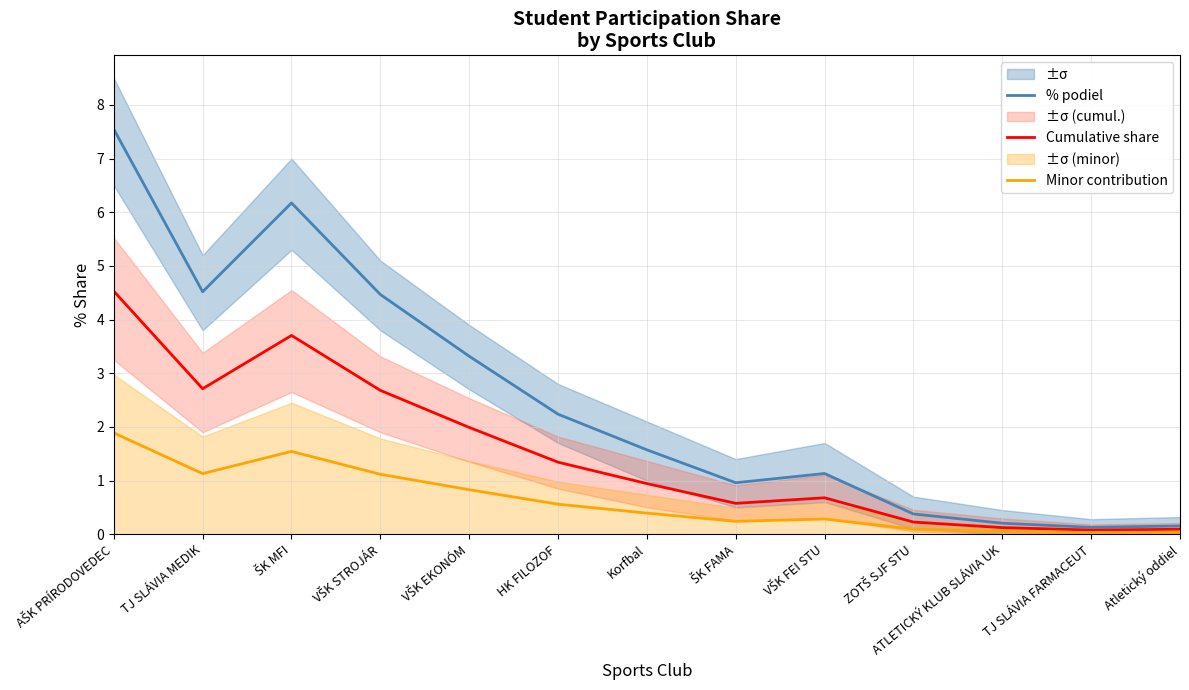

Reading left to right, extract all data points from this chart.

% podiel: 7.5	4.5	6.2	4.5	3.3	2.2	1.6	1.0	1.1	0.4	0.2	0.1	0.2
Cumulative share: 4.5	2.7	3.7	2.7	2.0	1.3	0.9	0.6	0.7	0.2	0.1	0.1	0.1
Minor contribution: 1.9	1.1	1.5	1.1	0.8	0.6	0.4	0.2	0.3	0.1	0.1	0.0	0.0